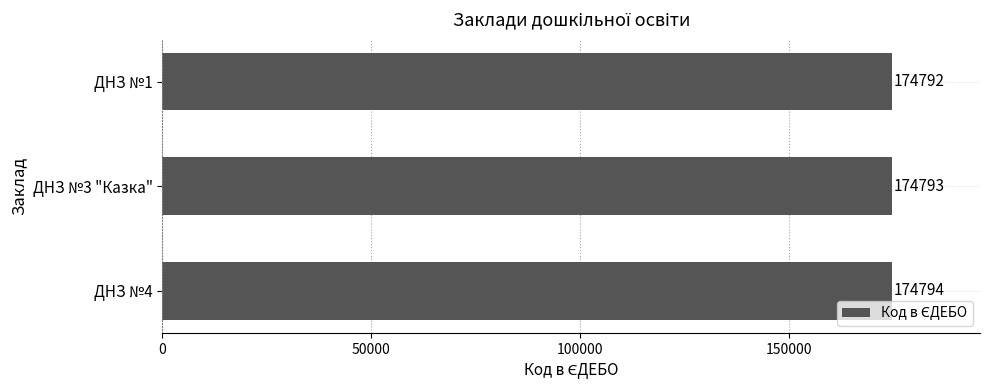

Which has a higher value, ДНЗ №1 or ДНЗ №3 "Казка"?

ДНЗ №3 "Казка"